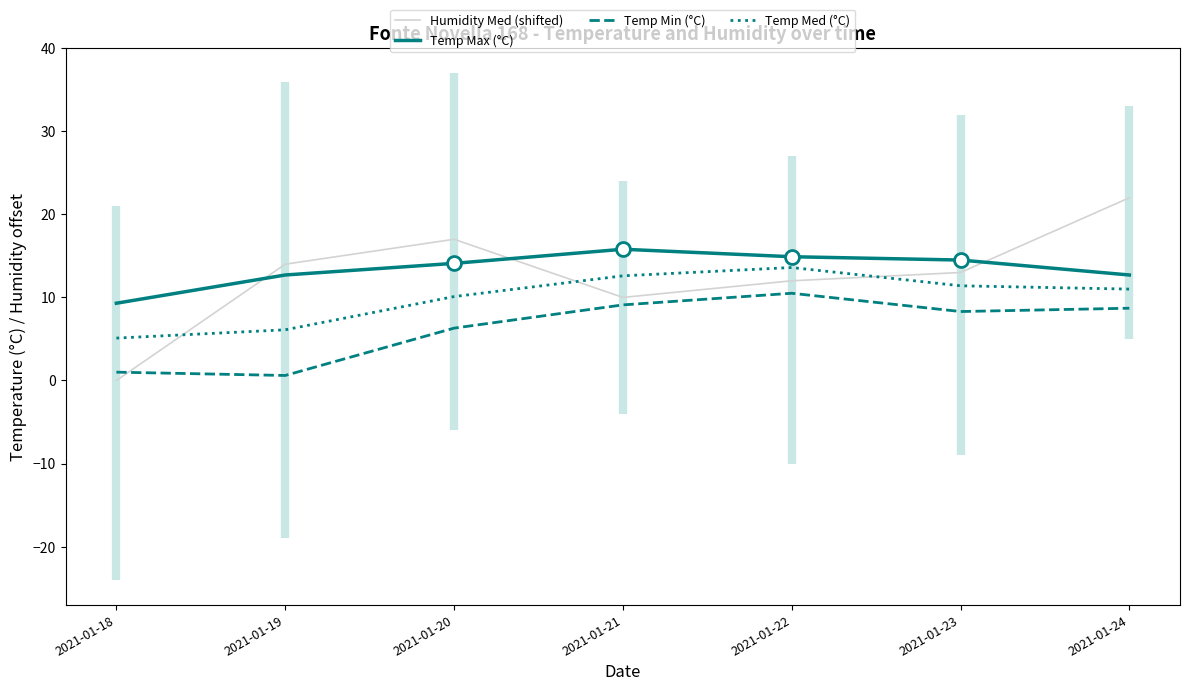

Which category has the lowest value in the Temp Min (°C) series?

2021-01-19